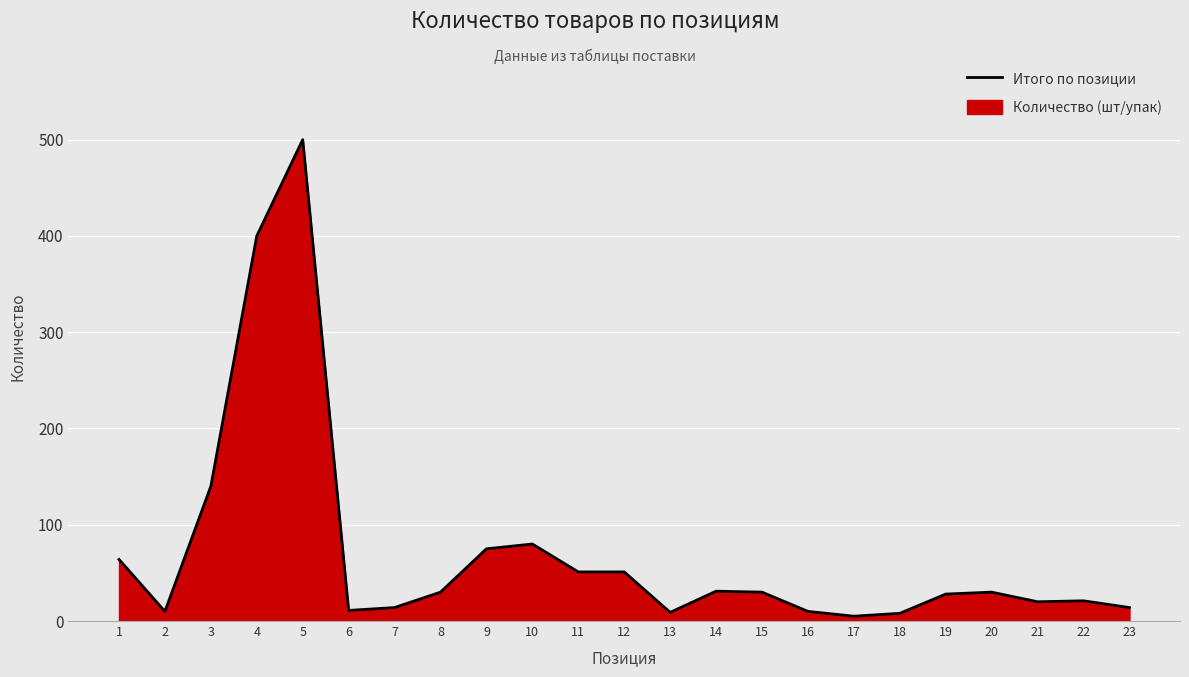

List the labels in order of value, smallest first.

17, 18, 13, 2, 16, 6, 7, 23, 21, 22, 19, 8, 15, 20, 14, 11, 12, 1, 9, 10, 3, 4, 5